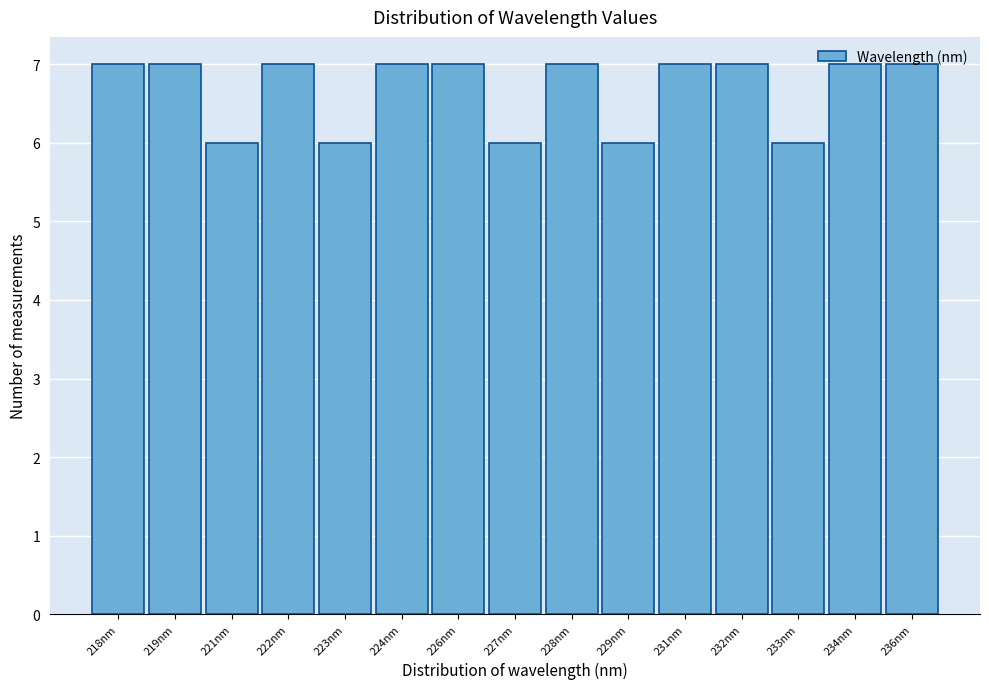

What is the greatest value displayed?

7